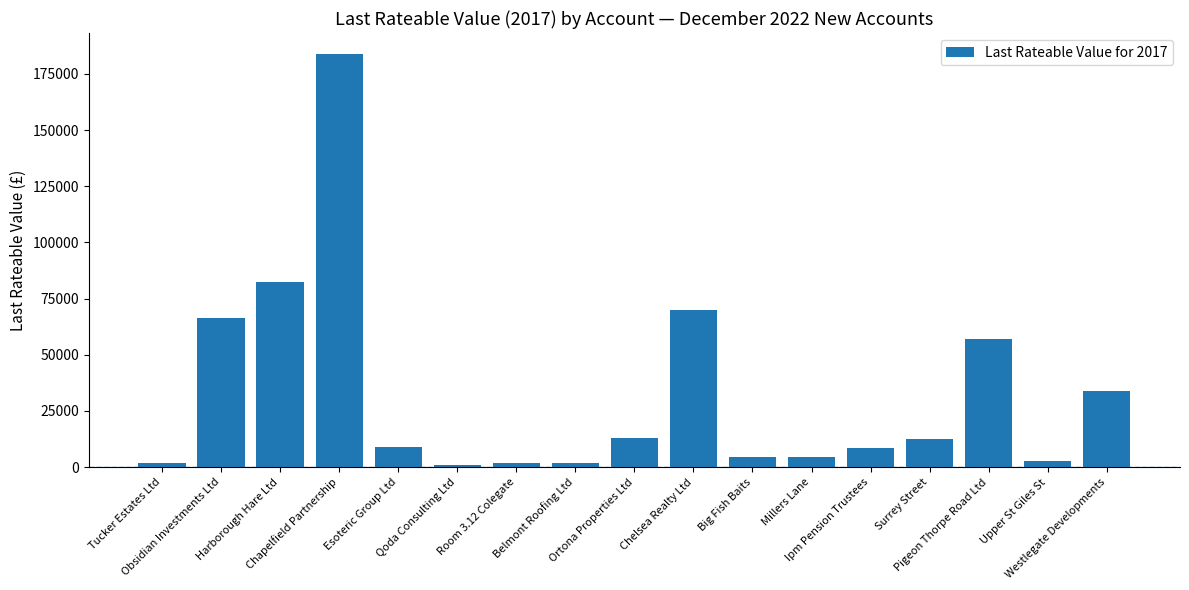

What is the label of the 11th bar from the right?

Room 3.12 Colegate